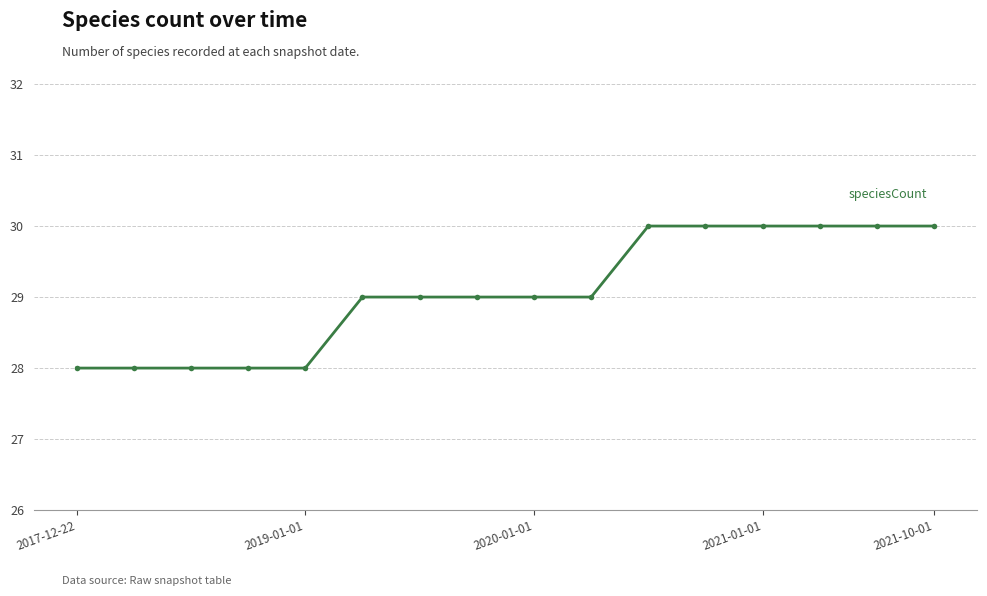

What is the value of the 9th point from the left?

29